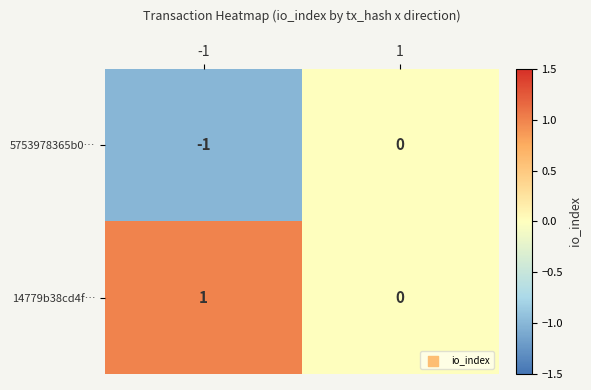

Which series has the largest total across all categories?

14779b38cd4f…